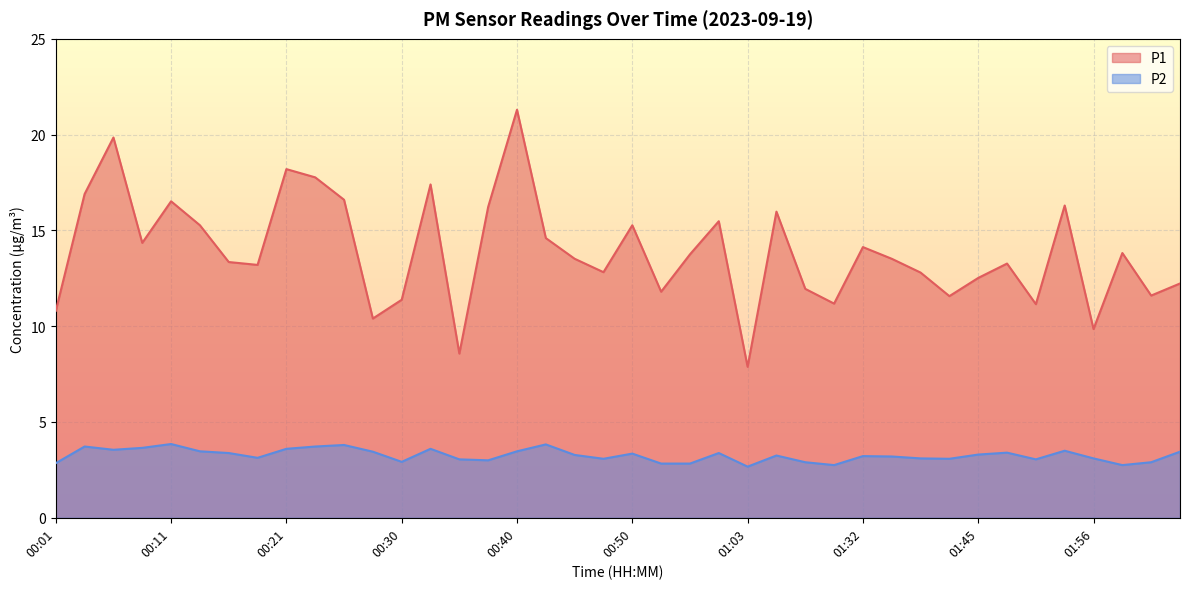

How many data points in P1 are less than 13?

16